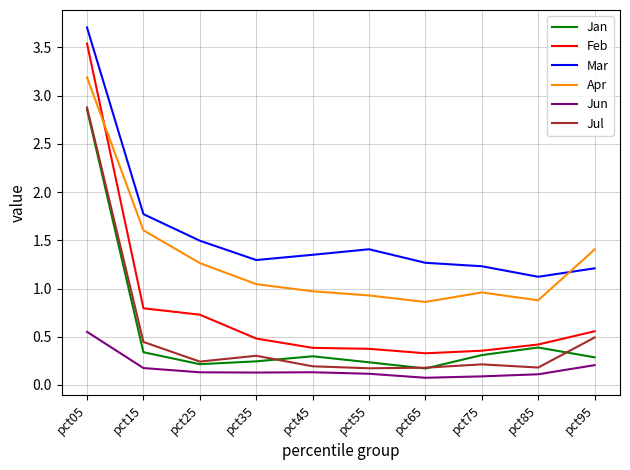

True or false: Feb and Jun cross at least once.

False